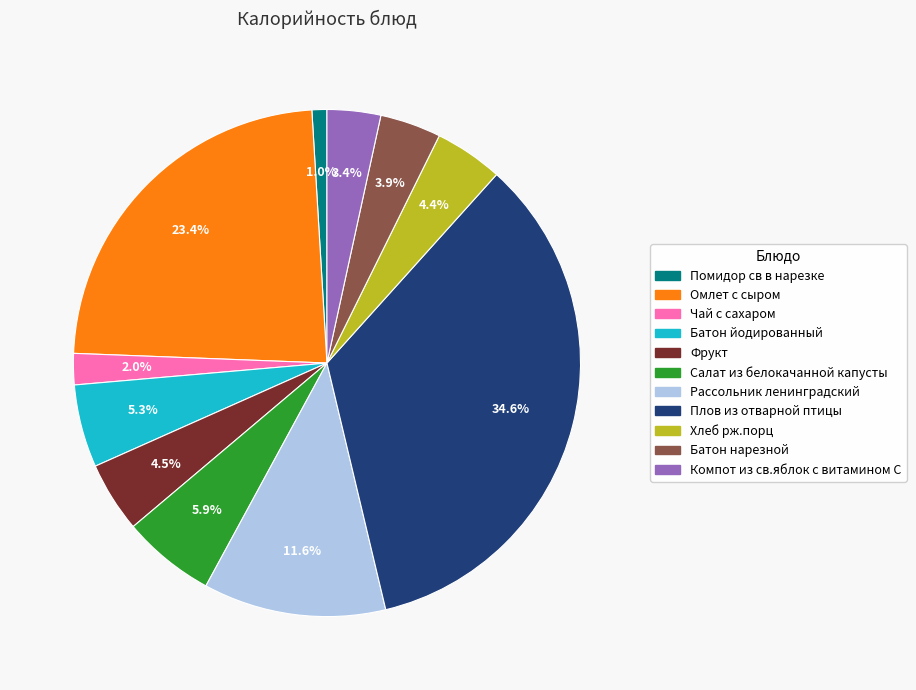

Is the sum of Фрукт and Помидор св в нарезке greater than half?

No